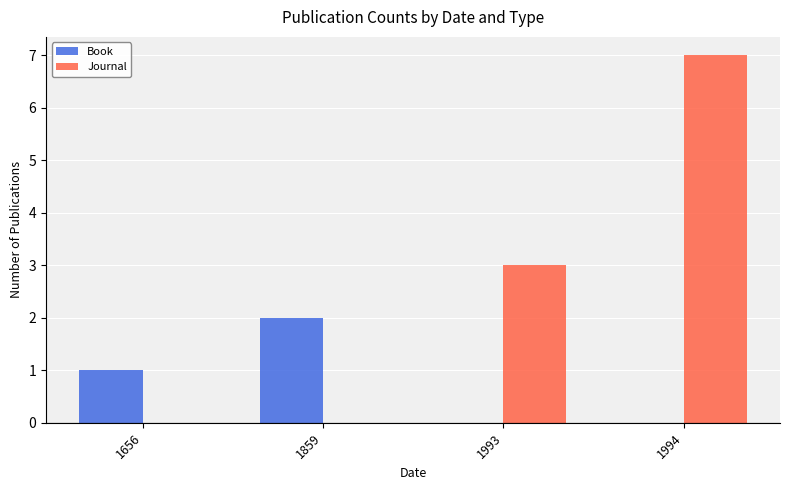

Where is Book nearest to the value 1?

1656